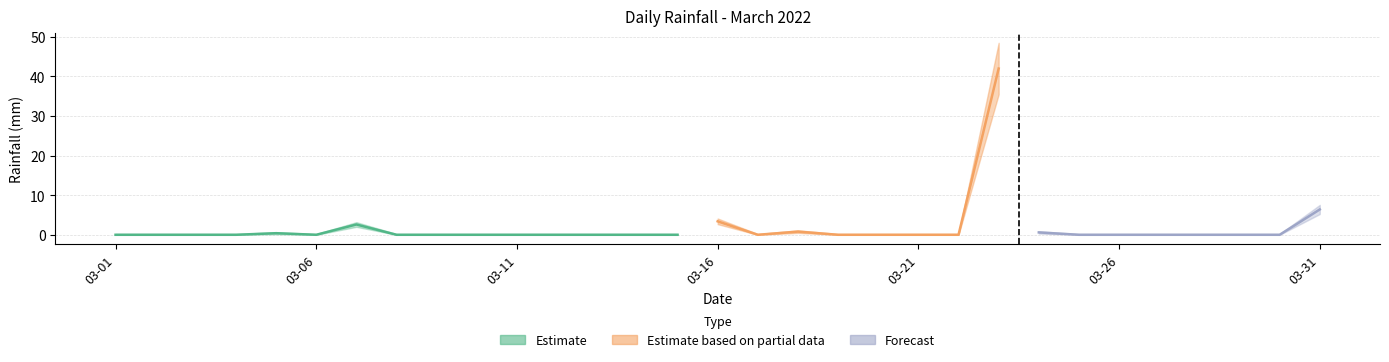

What is the greatest value displayed?

42.0